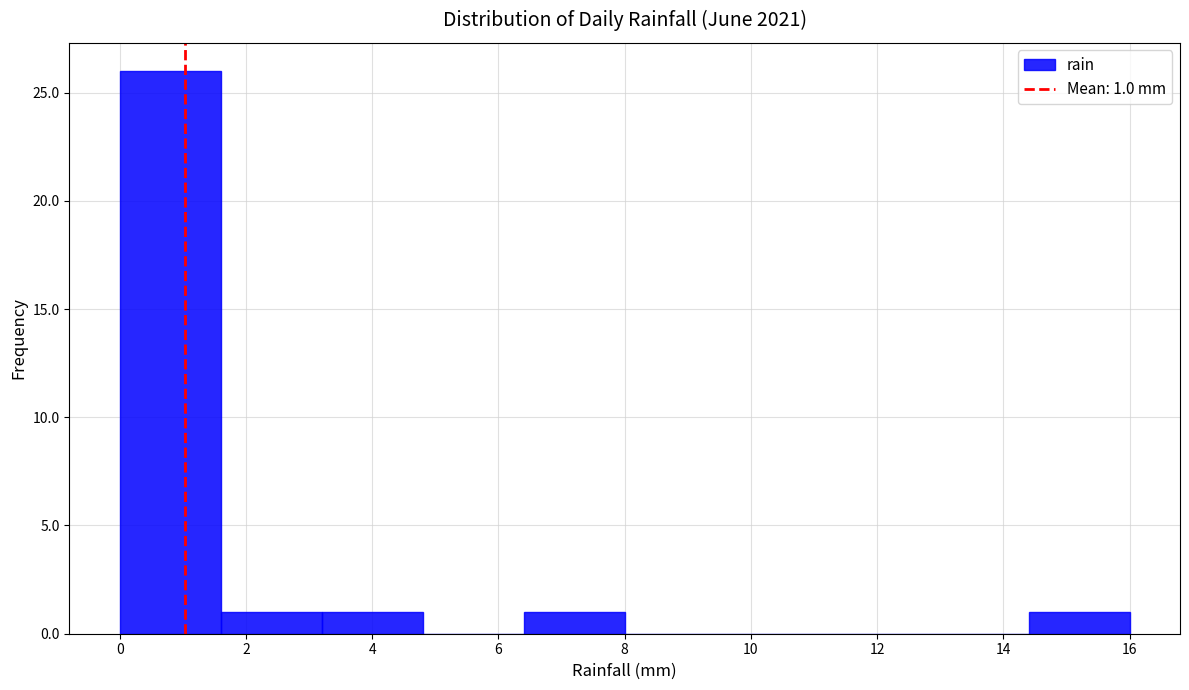

Over which range of the x-axis is the bar tallest?

0.0 to 1.6